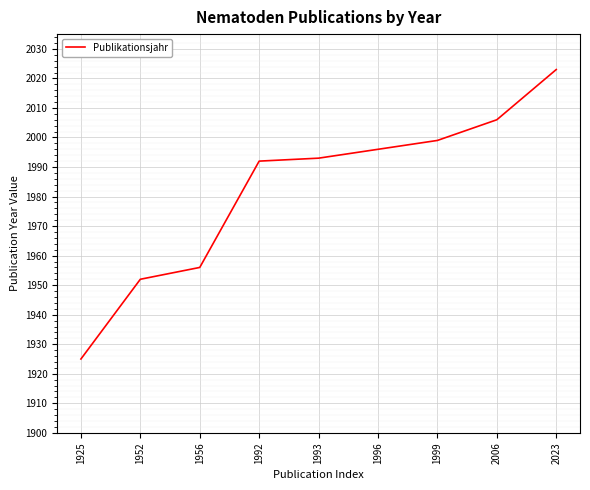

Which category has the highest value across all series?

2023